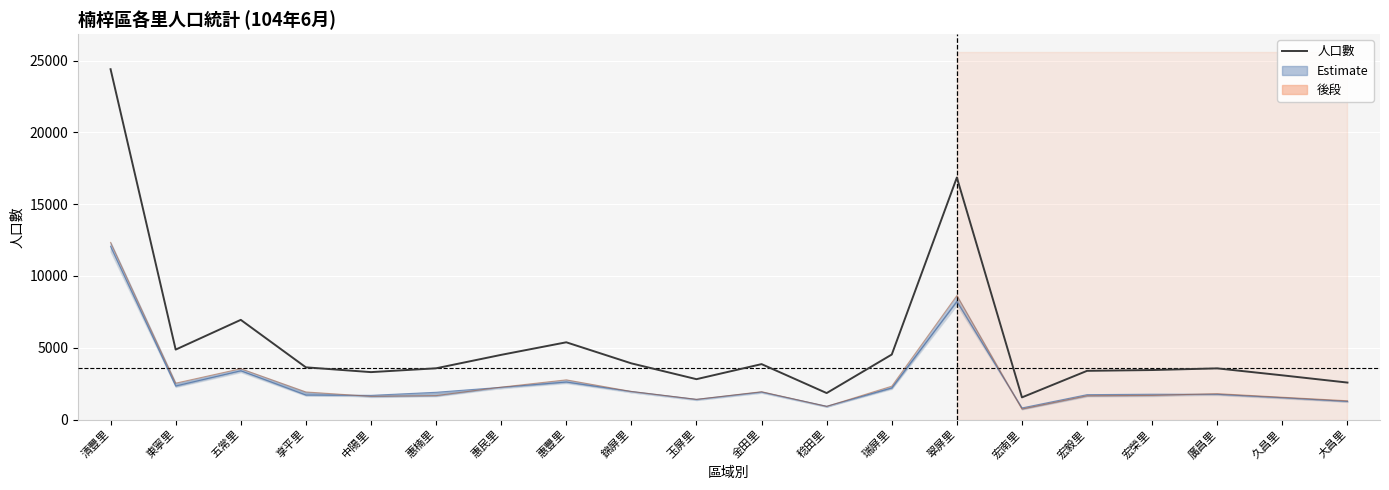

Where is the first local maximum for 男?

五常里